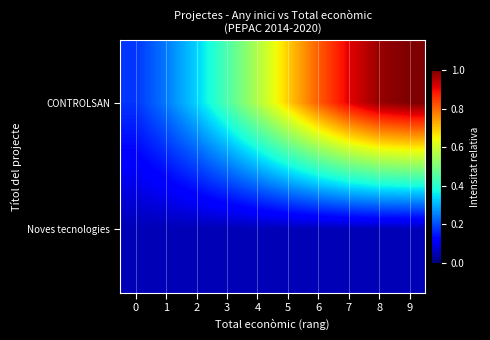

At which category does the chart reach its peak across all series?

9